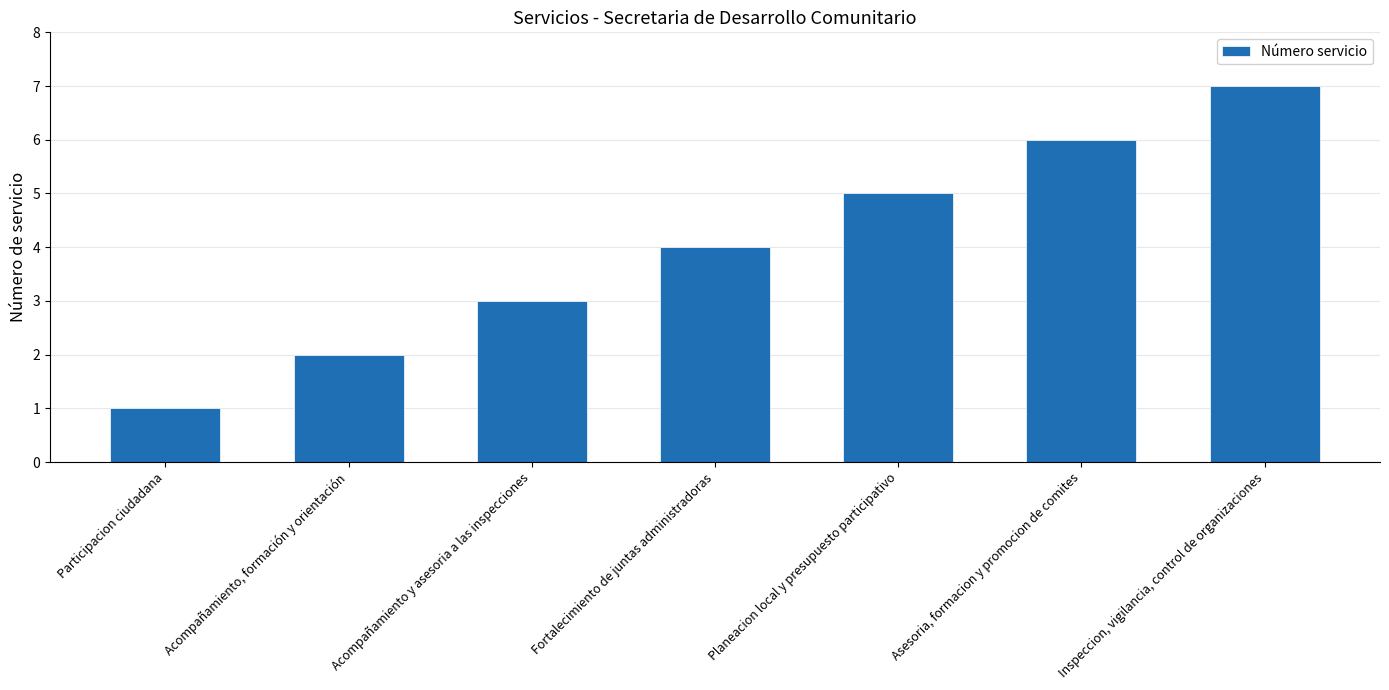

Rank the categories by value from lowest to highest.

Participacion ciudadana, Acompañamiento, formación y orientación, Acompañamiento y asesoria a las inspecciones, Fortalecimiento de juntas administradoras, Planeacion local y presupuesto participativo, Asesoria, formacion y promocion de comites, Inspeccion, vigilancia, control de organizaciones